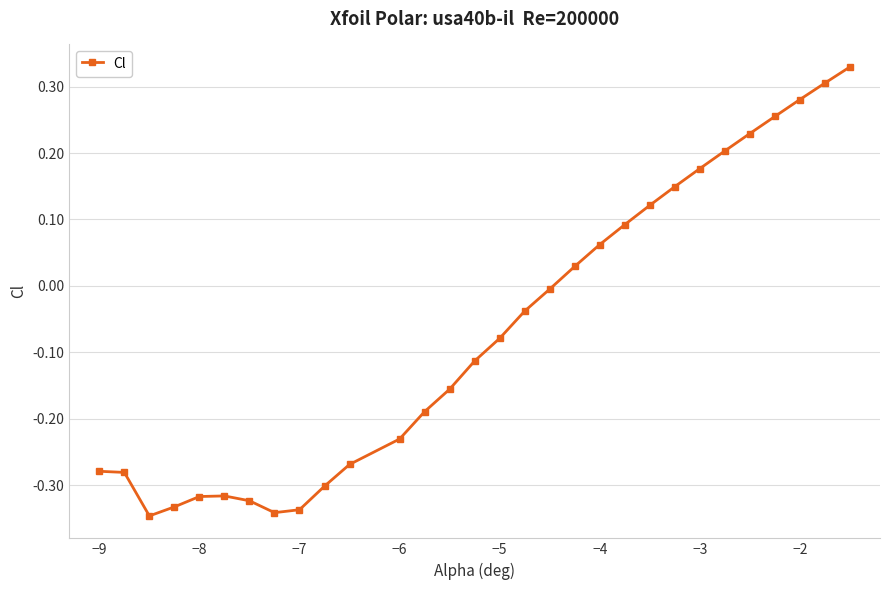

What is the difference between the maximum and minimum values?

0.7